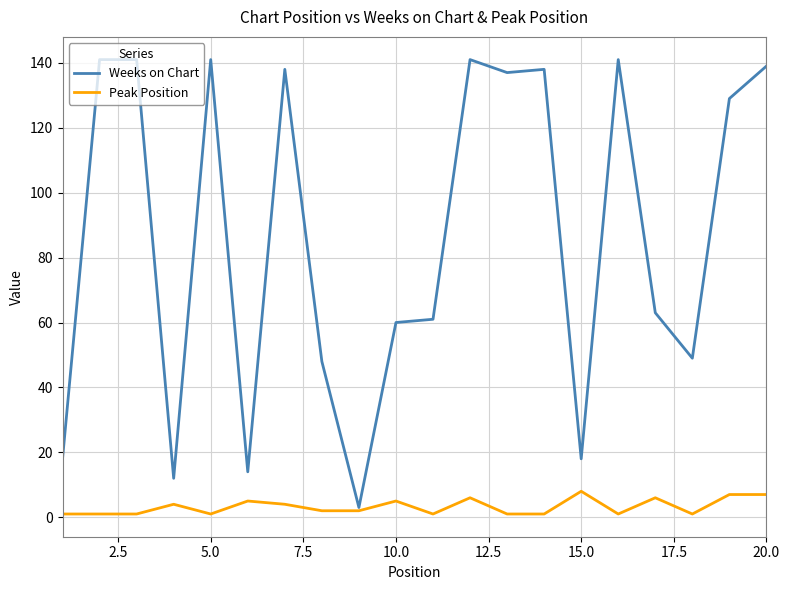

What is the greatest value displayed?

141